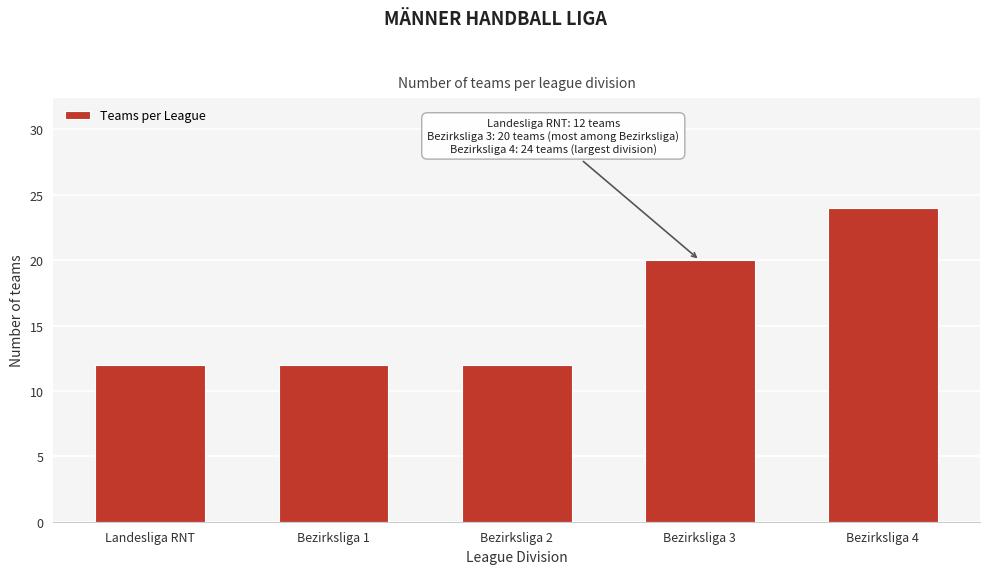

Reading left to right, extract all data points from this chart.

Landesliga RNT=12	Bezirksliga 1=12	Bezirksliga 2=12	Bezirksliga 3=20	Bezirksliga 4=24